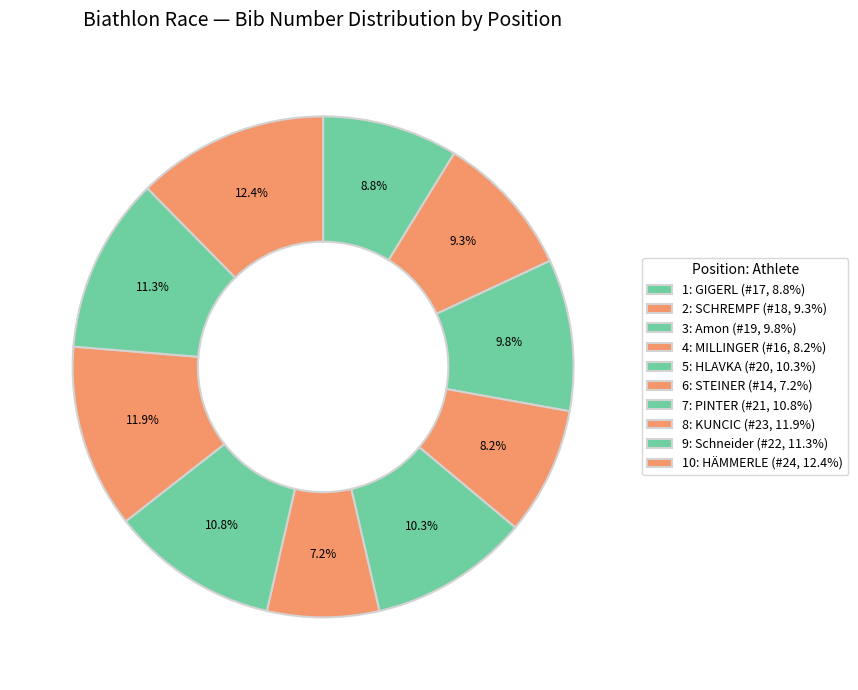

What percentage is the 4: MILLINGER slice, to the nearest percent?

8%